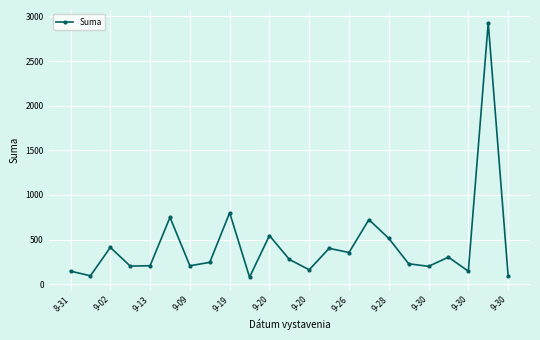

What is the smallest value displayed?

78.8